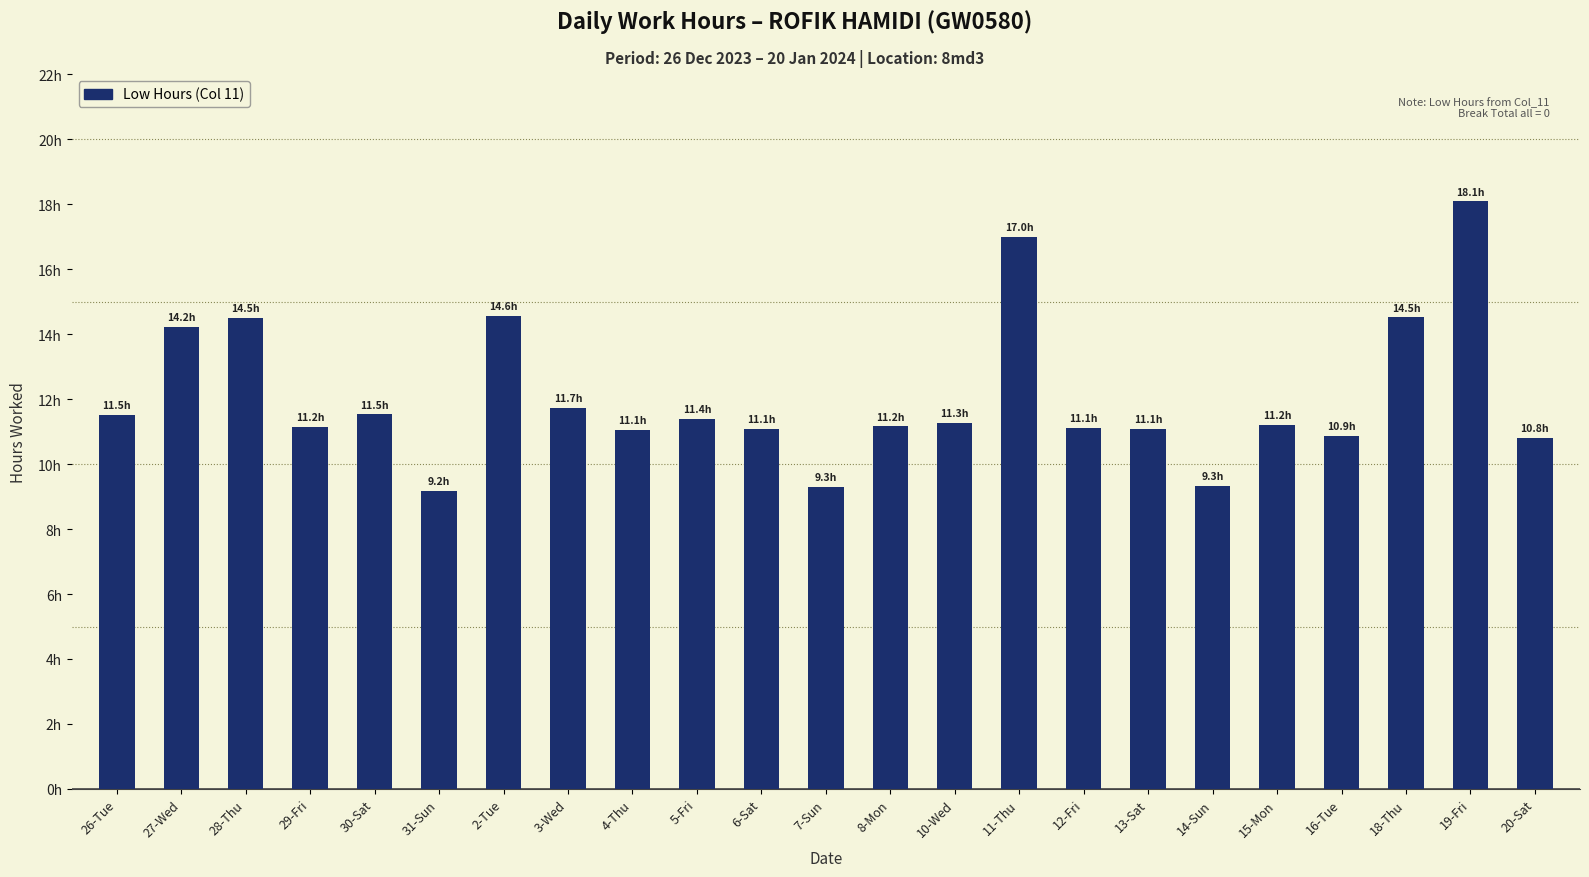

Which has a higher value, 13-Sat or 26-Tue?

26-Tue